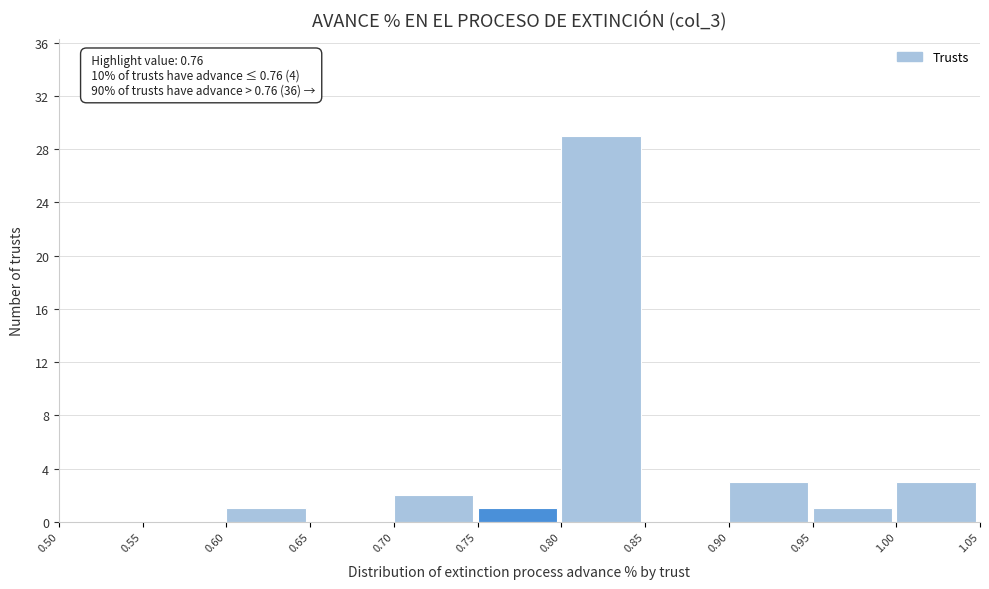

Over which range of the x-axis is the bar tallest?

0.80 to 0.85